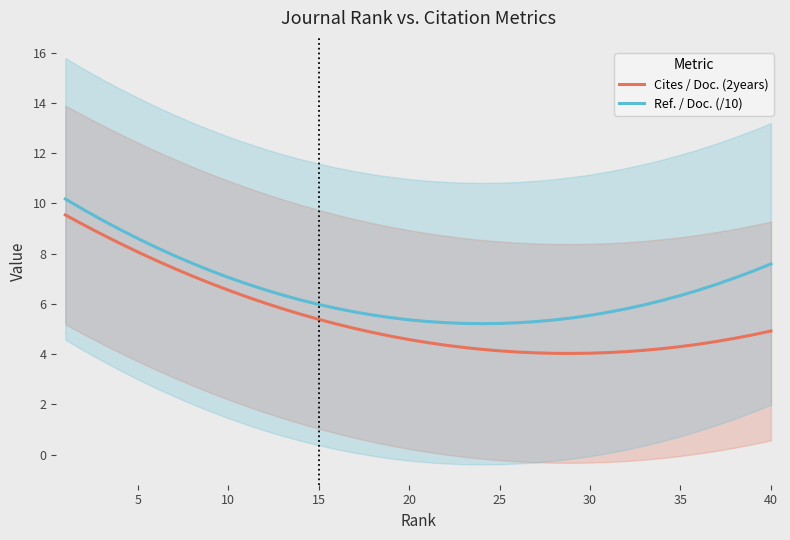

How many series are shown in this chart?

2